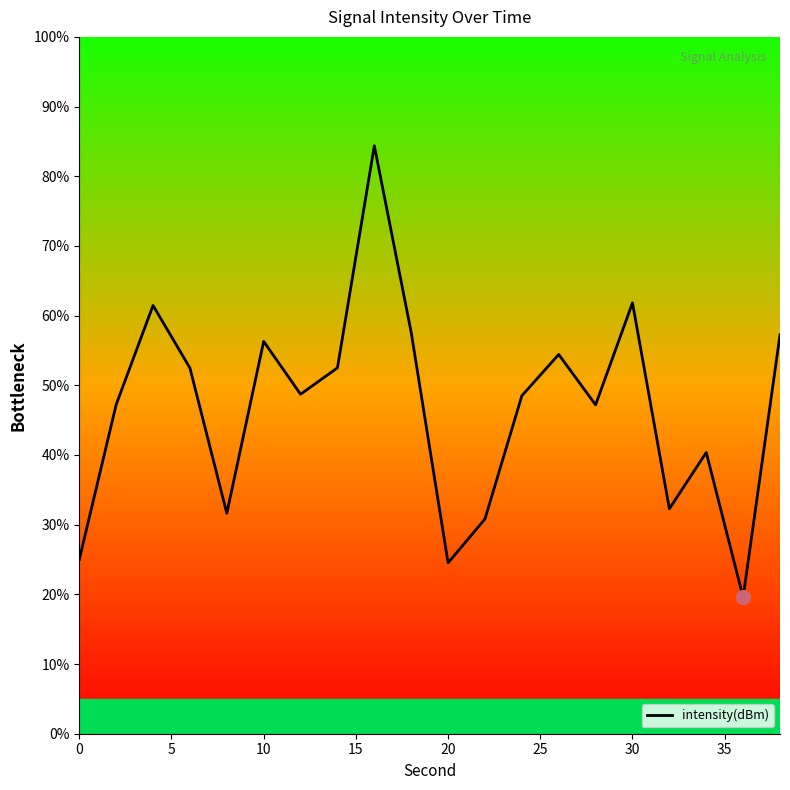

What is the greatest value displayed?

84.4